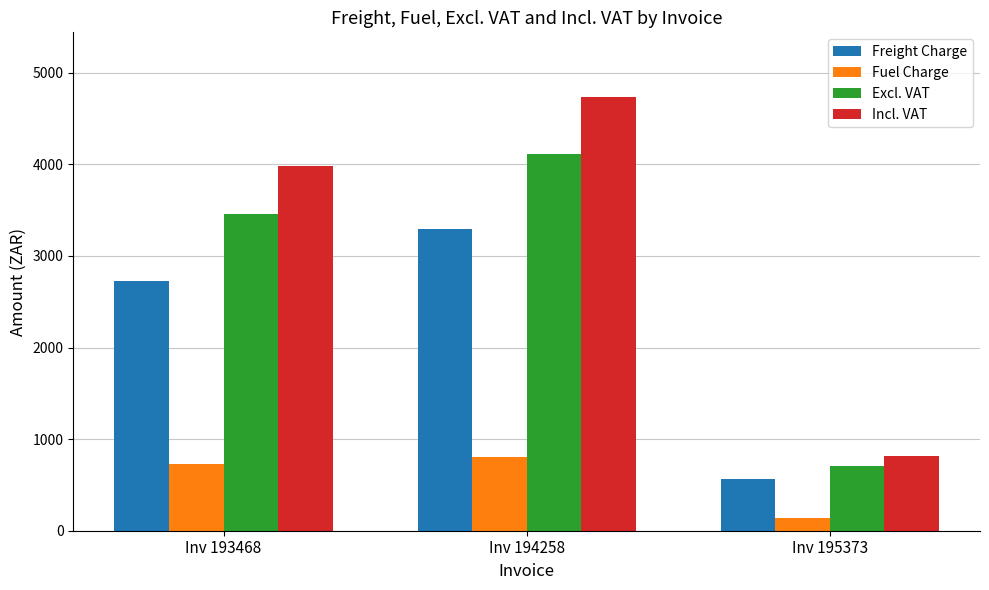

How many categories are shown in the chart?

3